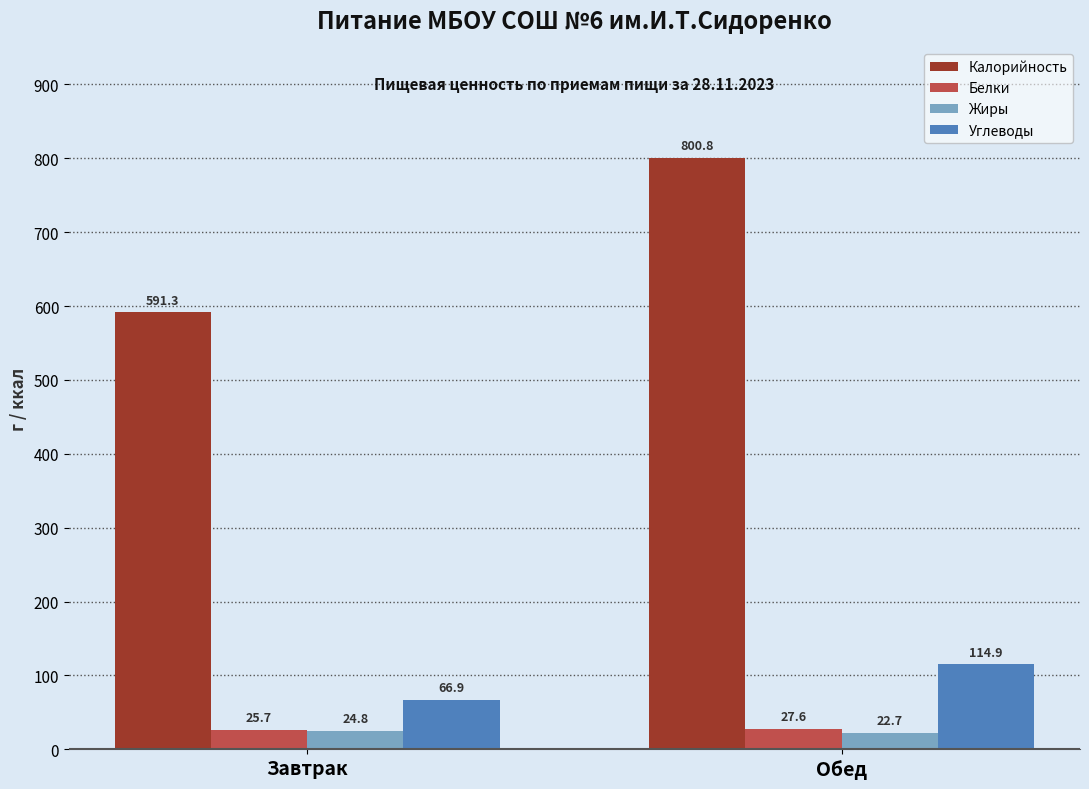

How many data points in Жиры are less than 24?

1